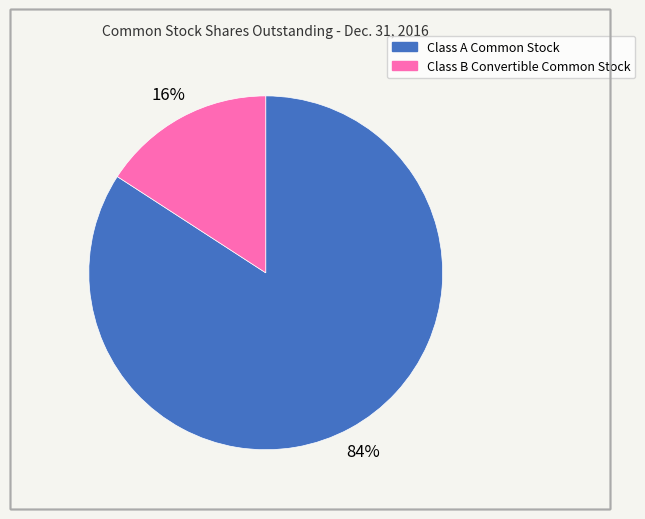

Which category accounts for the majority?

Class A Common Stock